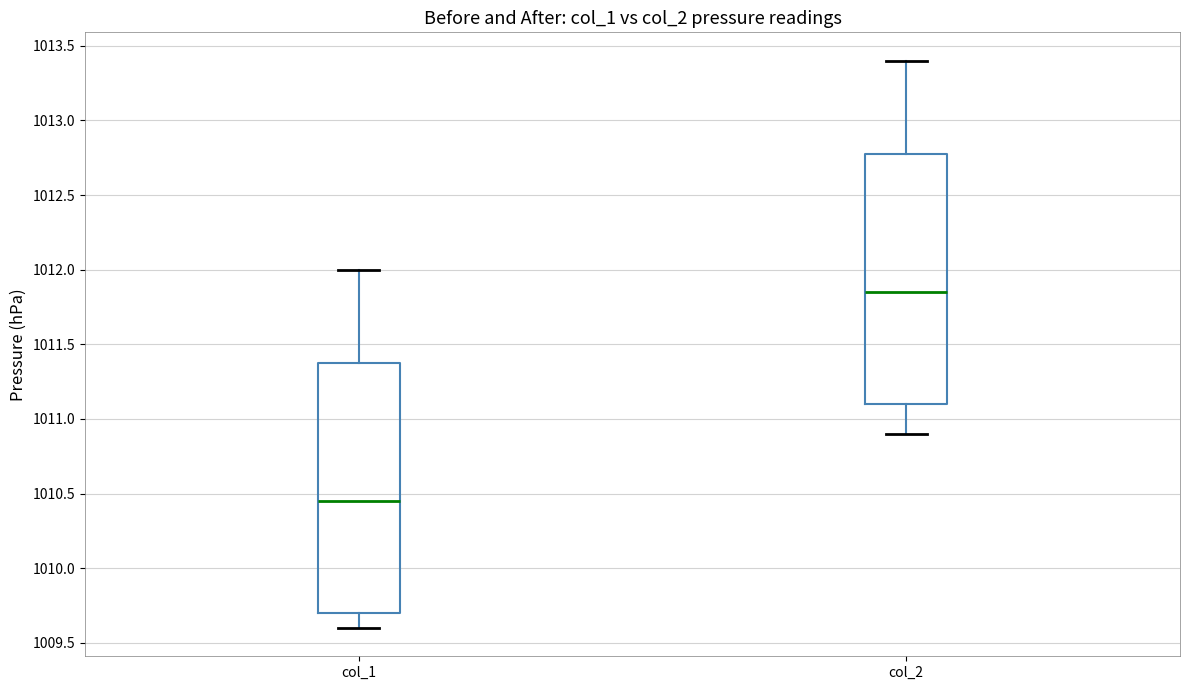

Reading left to right, read every box against the y-axis: the position of its median line, the range the box covers, and the ends of its whiskers. The values are not printed on the chart, so give them approximately, as read against the axis.

col_1: median 1010.45, box 1009.70 to 1011.40, whiskers 1009.60 to 1012.00
col_2: median 1011.85, box 1011.10 to 1012.80, whiskers 1010.90 to 1013.40